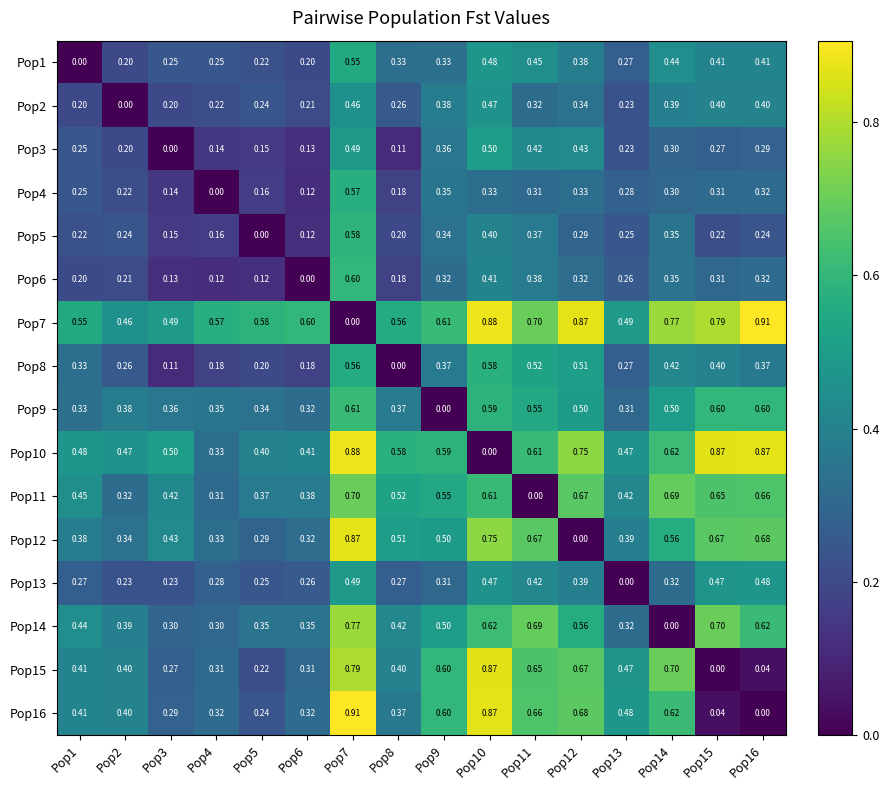

Is the value of Pop6 at Pop16 greater than the value of Pop7 at Pop16?

No